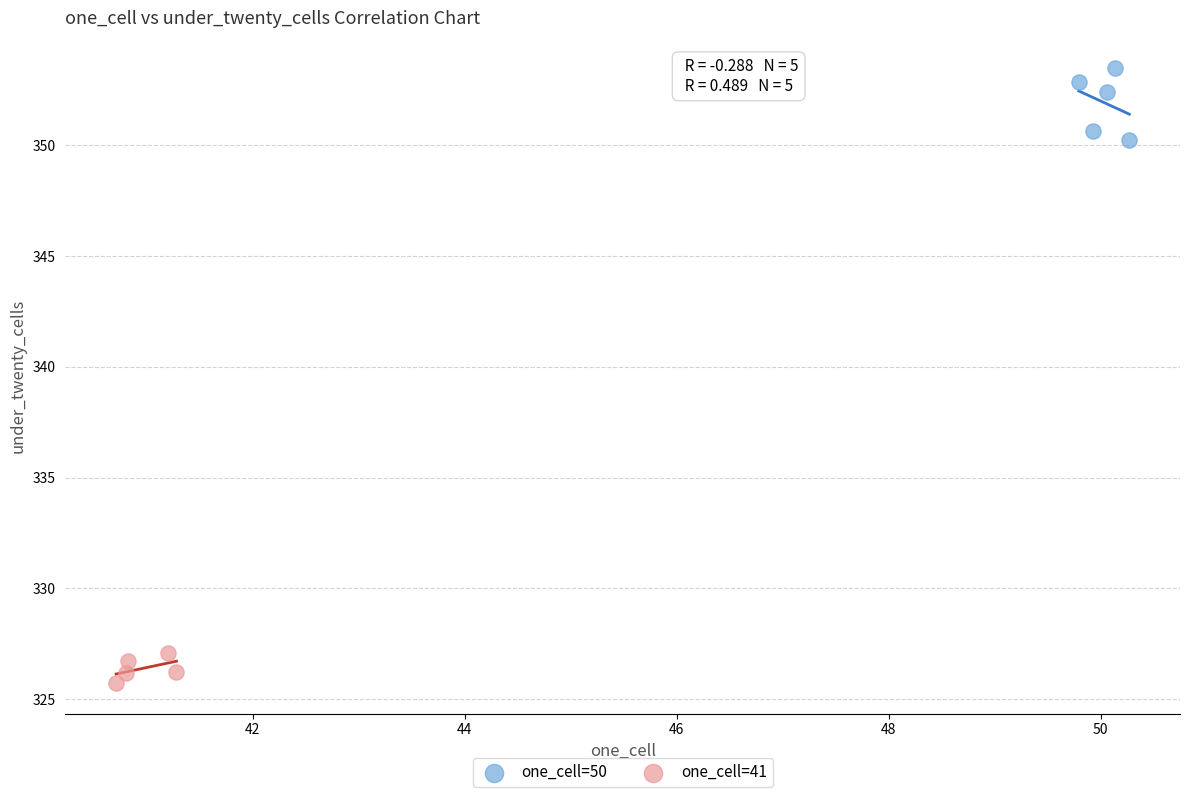

Which series has the widest spread of Y values?

one_cell=50